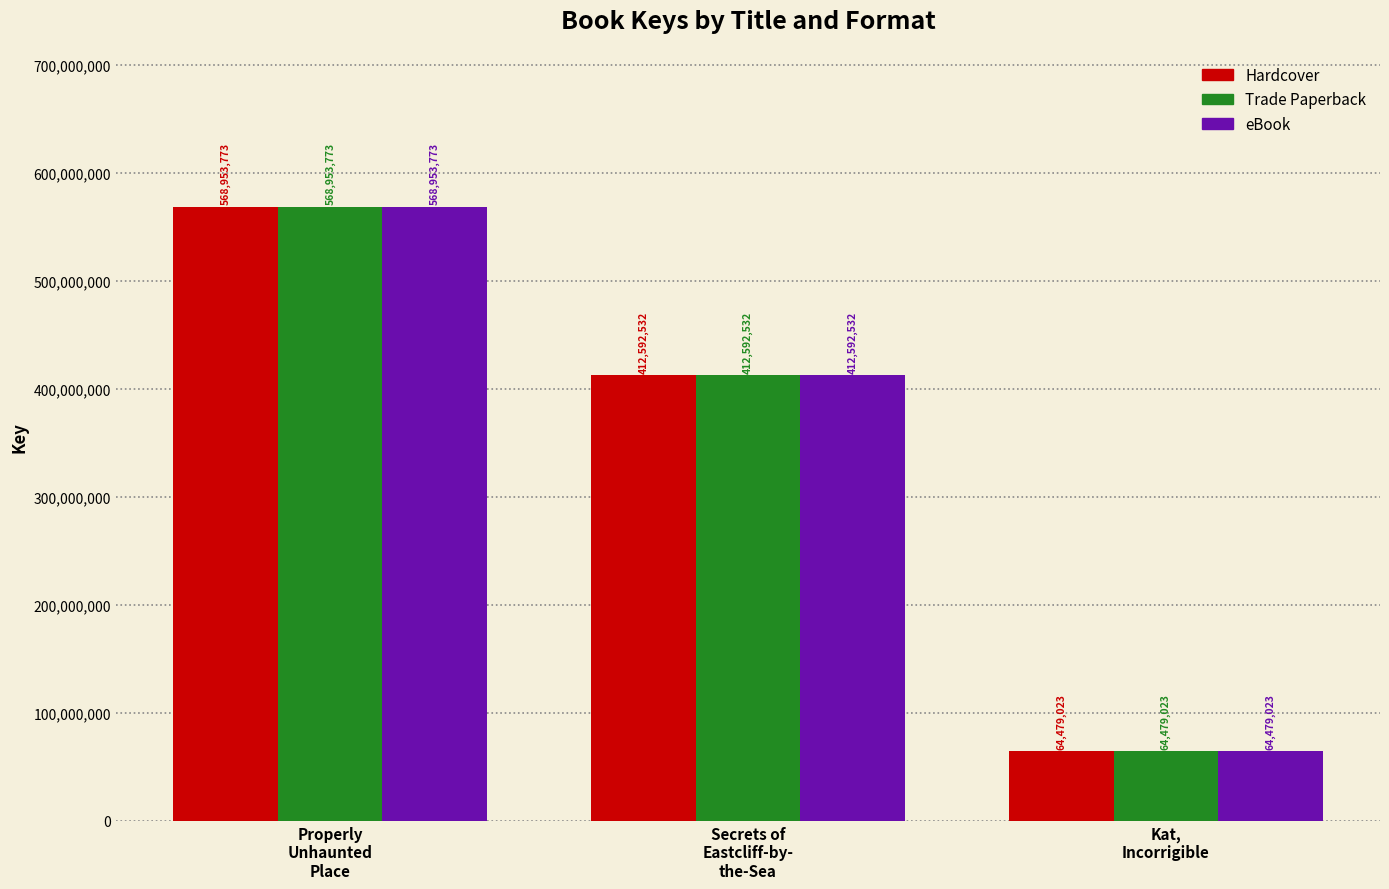

True or false: eBook has a value of 412592532 at Secrets of
Eastcliff-by-
the-Sea.

True